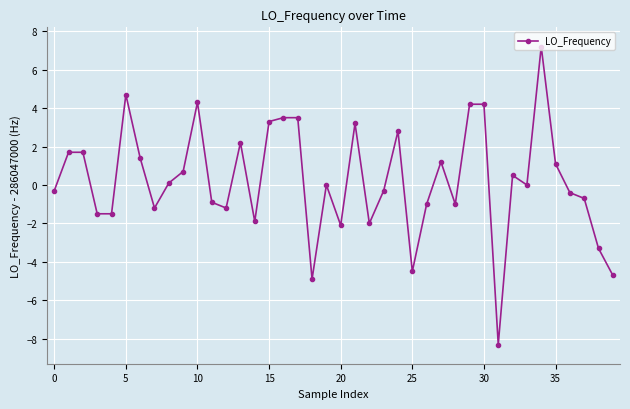

True or false: the data has more than 0 interior local peaks.

True